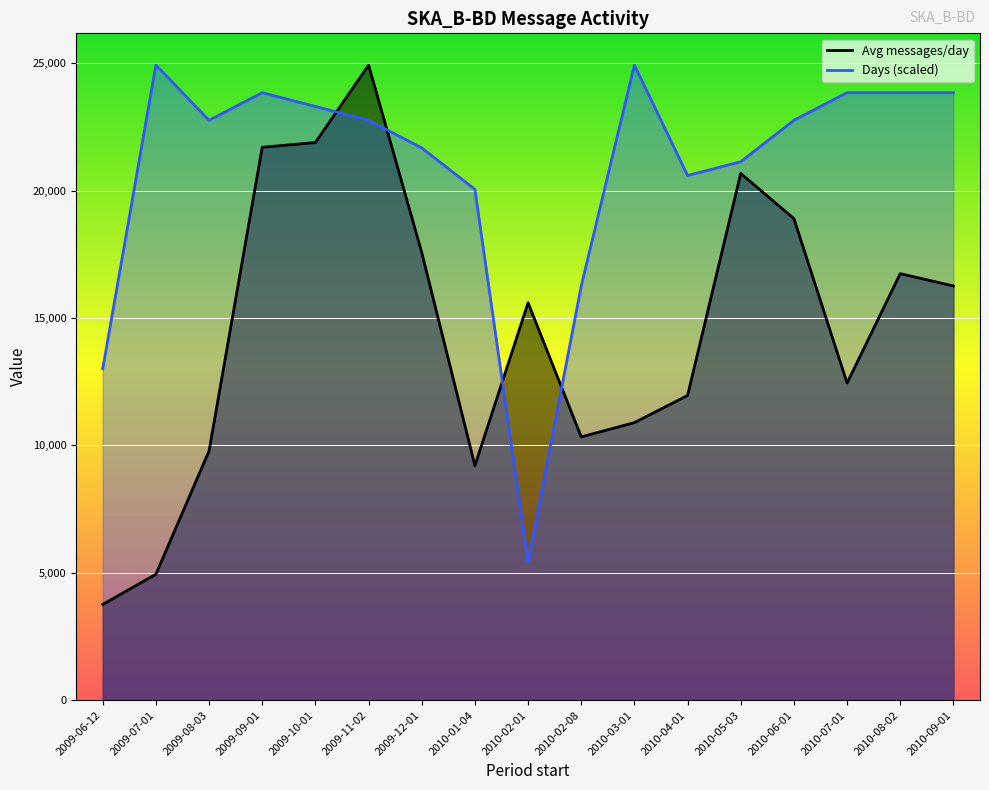

At which category does Period number of messages average per day reach its first local valley?

2010-01-04